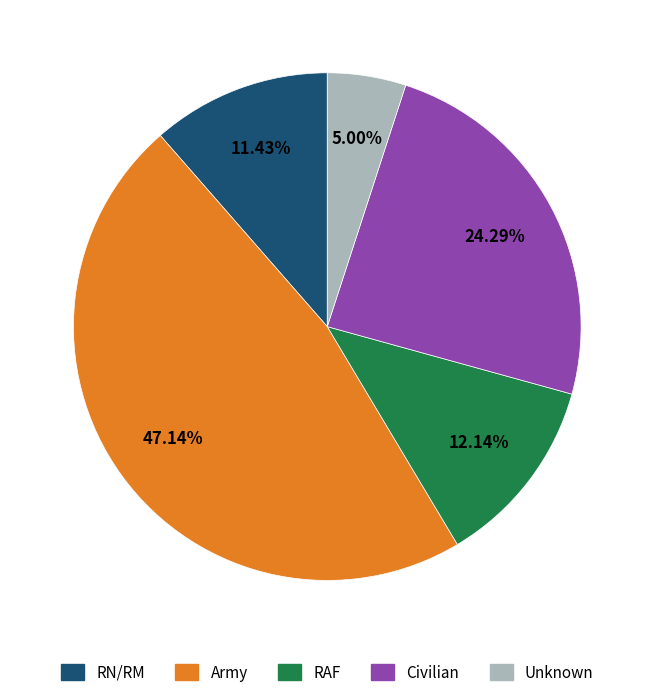

Is there any slice that represents more than half of the pie?

No